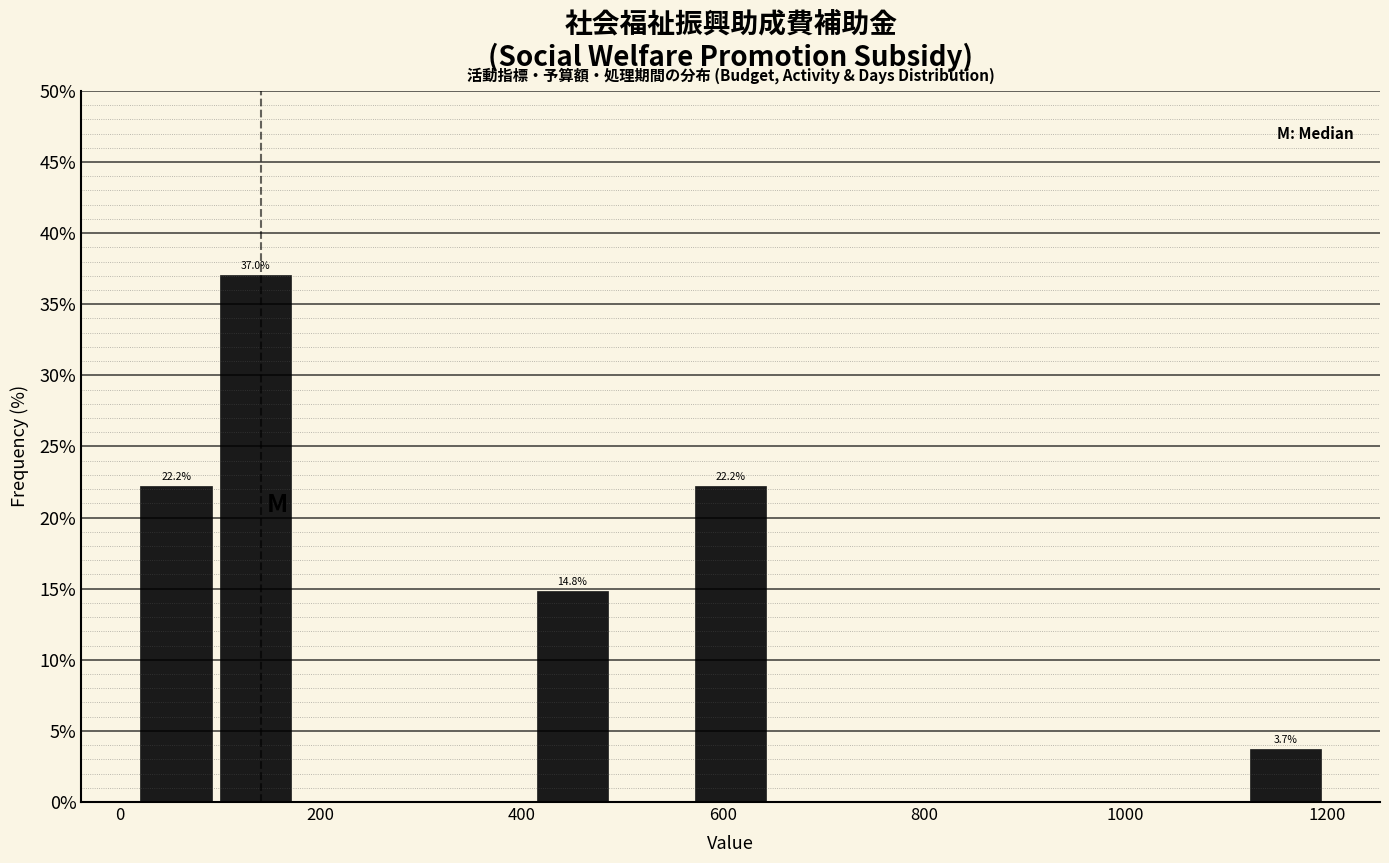

Read against the x-axis, roughly where is the centre of the tallest bar?

140